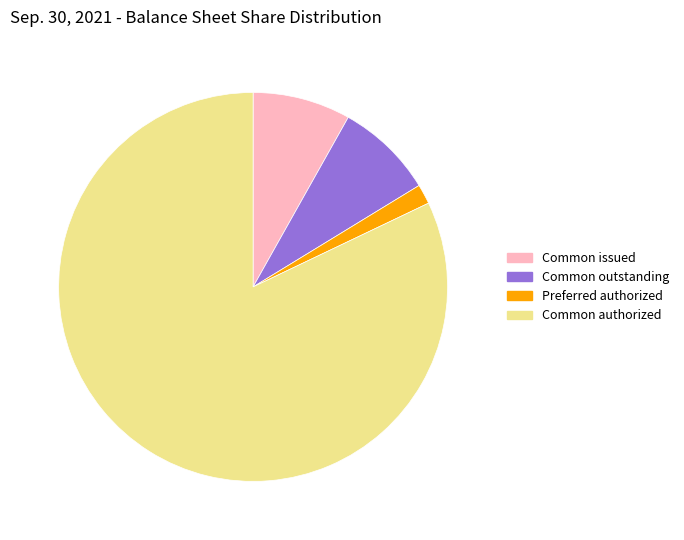

Which slice is the largest?

Common authorized